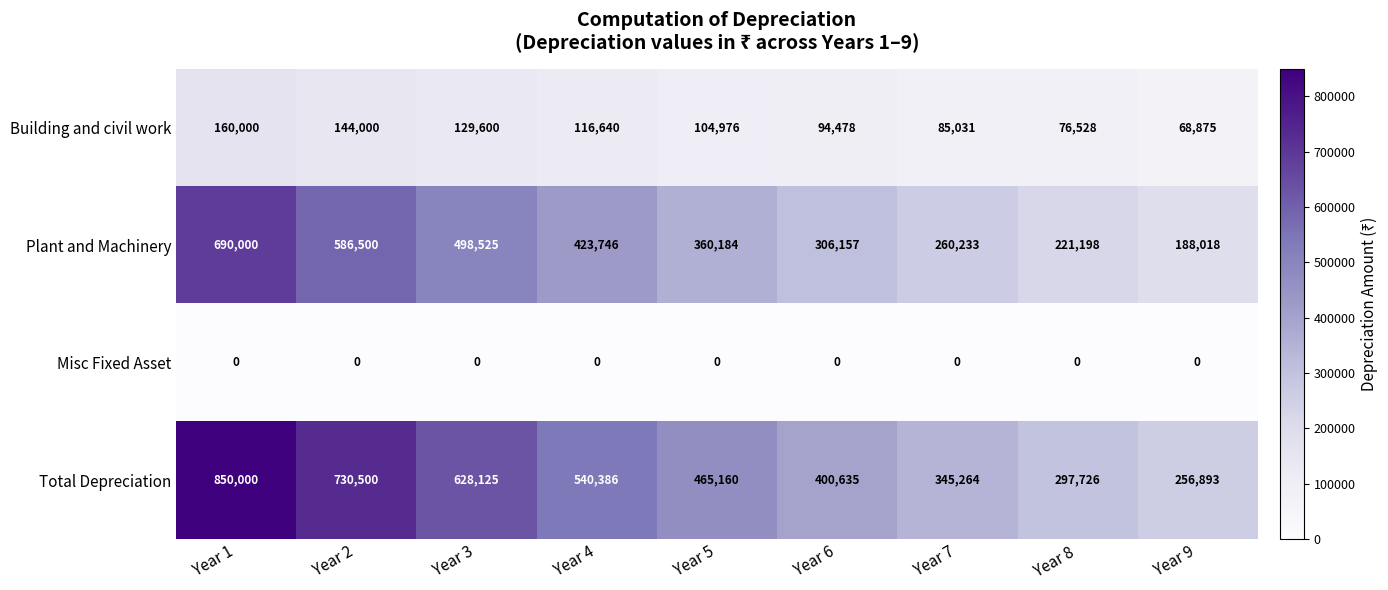

Is it true that Building and civil work equals 129600 at Year 3?

True